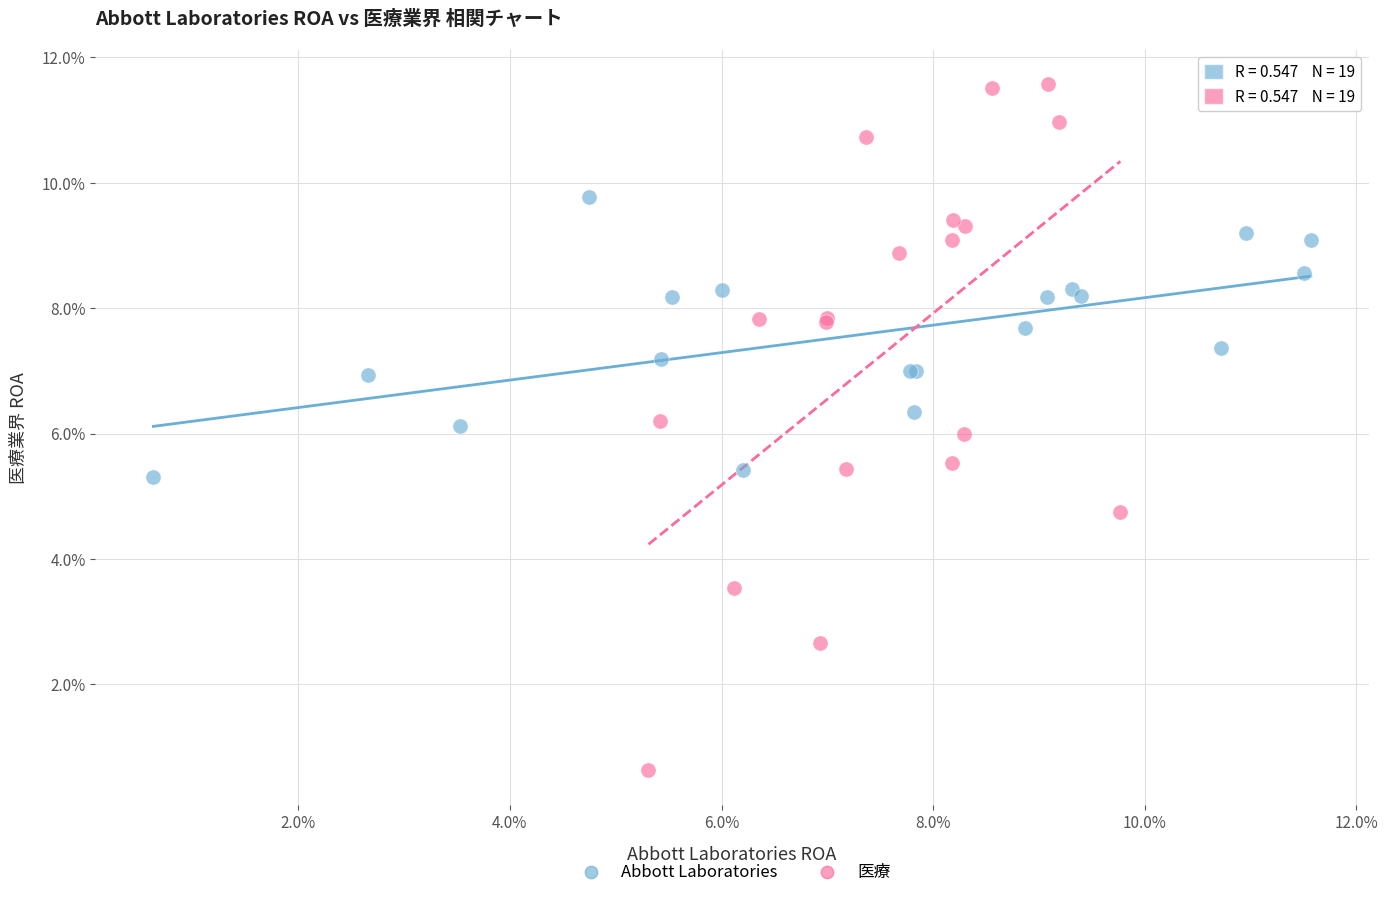

What are all the series names shown in the legend?

Abbott Laboratories, 医療